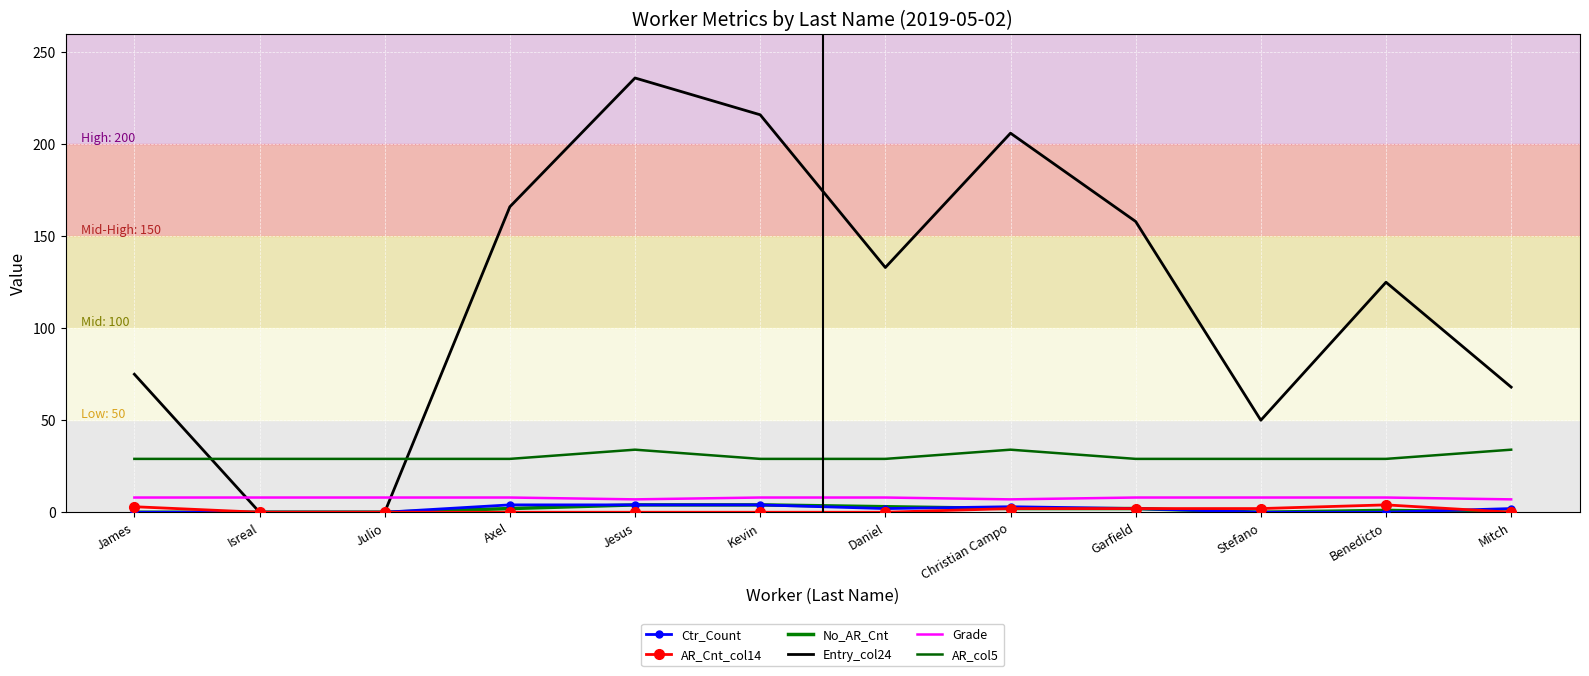

What position from the left is Jesus?

5